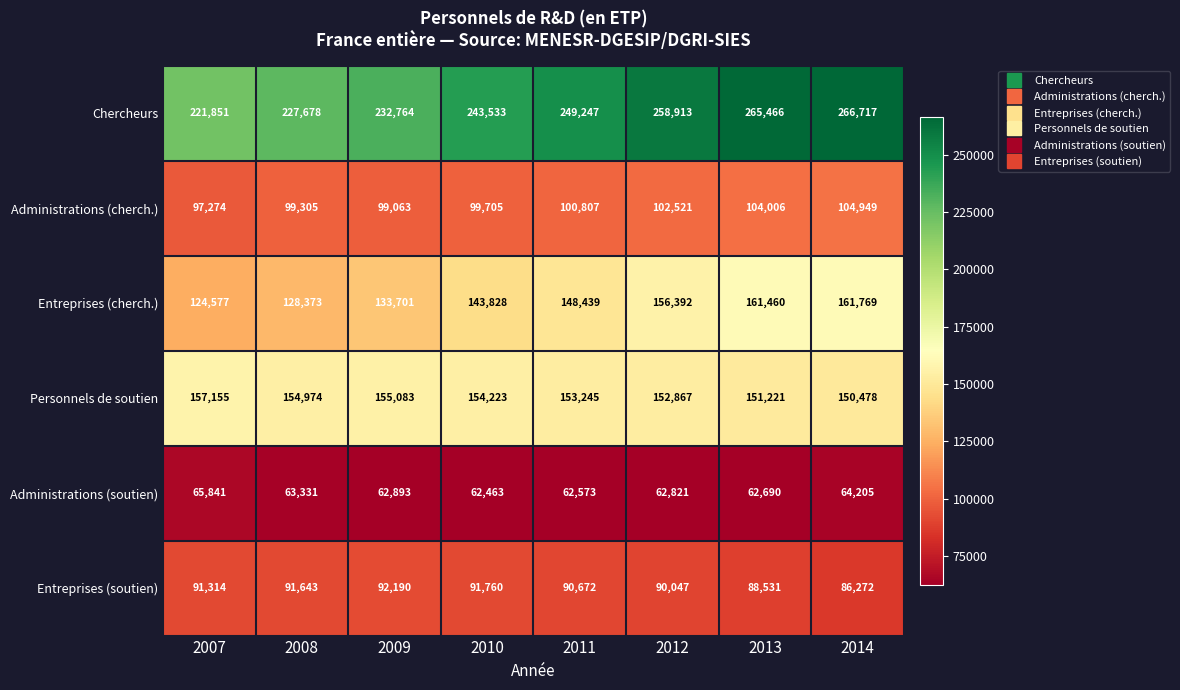

Is it true that Administrations (cherch.) equals 104949 at 2014?

True